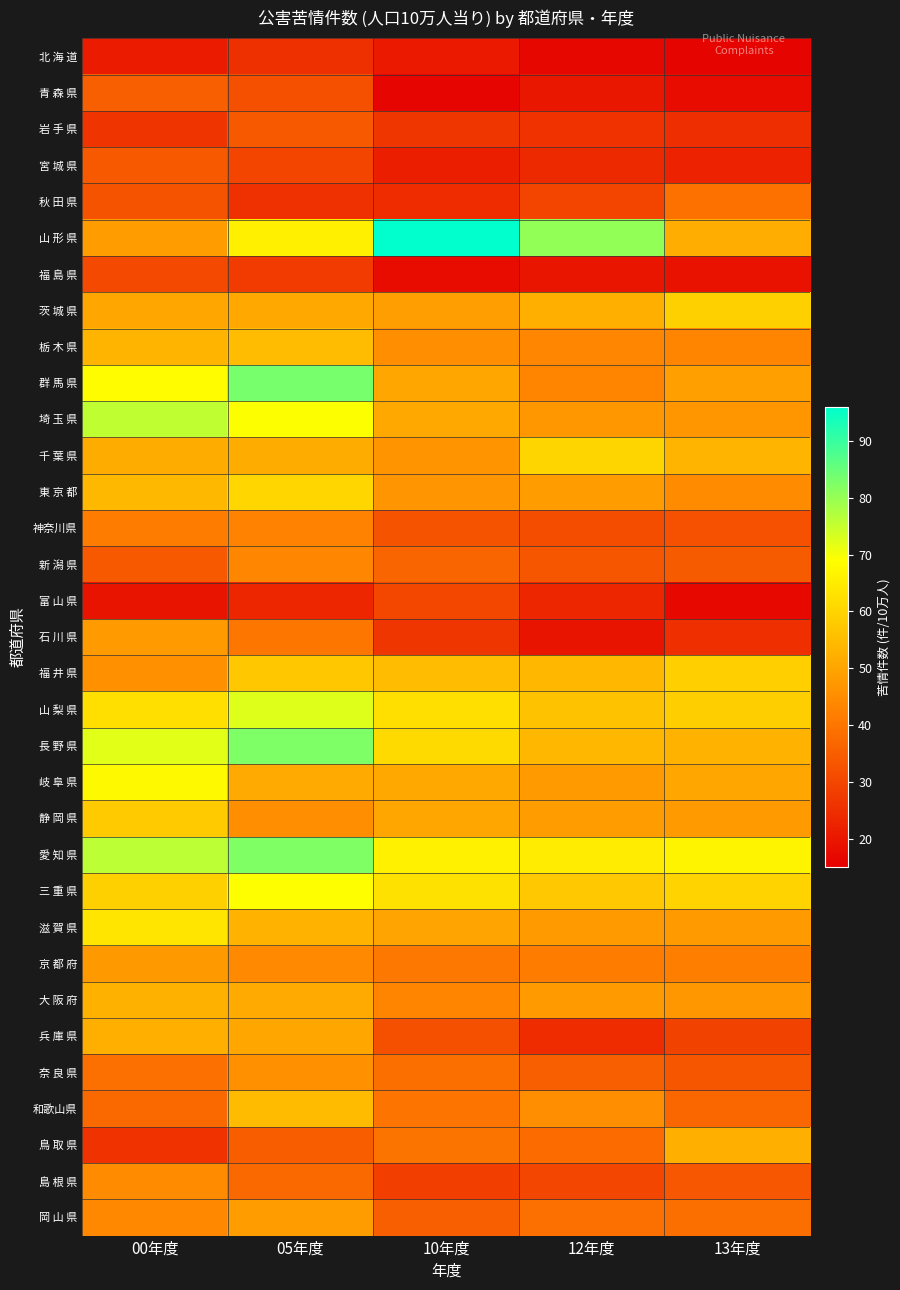

Reading right to left, what are all the values shown in this chart?

北 海 道: 13年度=16.0	12年度=16.7	10年度=20.4	05年度=25.1	00年度=20.9
青 森 県: 13年度=17.7	12年度=20.1	10年度=16.2	05年度=32.2	00年度=35.1
岩 手 県: 13年度=24.8	12年度=25.8	10年度=26.7	05年度=34.1	00年度=26.2
宮 城 県: 13年度=22.3	12年度=24.0	10年度=21.6	05年度=29.4	00年度=33.9
秋 田 県: 13年度=38.9	12年度=29.5	10年度=24.6	05年度=25.4	00年度=32.7
山 形 県: 13年度=51.8	12年度=80.4	10年度=96.0	05年度=65.8	00年度=48.4
福 島 県: 13年度=19.0	12年度=19.7	10年度=17.4	05年度=27.7	00年度=30.6
茨 城 県: 13年度=59.0	12年度=52.2	10年度=48.6	05年度=50.6	00年度=50.5
栃 木 県: 13年度=43.2	12年度=43.5	10年度=45.3	05年度=54.9	00年度=53.3
群 馬 県: 13年度=49.0	12年度=43.1	10年度=50.3	05年度=83.3	00年度=68.4
埼 玉 県: 13年度=46.8	12年度=47.2	10年度=50.7	05年度=69.2	00年度=75.7
千 葉 県: 13年度=53.5	12年度=60.1	10年度=46.5	05年度=51.6	00年度=51.6
東 京 都: 13年度=44.9	12年度=48.1	10年度=46.7	05年度=60.4	00年度=54.0
神奈川県: 13年度=32.3	12年度=31.6	10年度=32.6	05年度=42.6	00年度=41.4
新 潟 県: 13年度=34.4	12年度=33.2	10年度=36.6	05年度=43.5	00年度=34.1
富 山 県: 13年度=17.2	12年度=23.1	10年度=30.1	05年度=23.1	00年度=19.5
石 川 県: 13年度=25.2	12年度=19.3	10年度=26.7	05年度=40.4	00年度=47.8
福 井 県: 13年度=58.9	12年度=53.9	10年度=54.9	05年度=57.1	00年度=46.0
山 梨 県: 13年度=58.7	12年度=56.2	10年度=62.2	05年度=72.5	00年度=62.3
長 野 県: 13年度=53.0	12年度=53.8	10年度=61.3	05年度=82.5	00年度=72.1
岐 阜 県: 13年度=50.5	12年度=47.8	10年度=50.8	05年度=51.1	00年度=67.8
静 岡 県: 13年度=47.8	12年度=48.3	10年度=50.3	05年度=45.5	00年度=57.8
愛 知 県: 13年度=66.7	12年度=65.0	10年度=66.1	05年度=82.3	00年度=76.0
三 重 県: 13年度=59.8	12年度=57.4	10年度=62.7	05年度=68.8	00年度=59.1
滋 賀 県: 13年度=47.6	12年度=47.9	10年度=49.9	05年度=52.9	00年度=63.6
京 都 府: 13年度=41.9	12年度=41.6	10年度=40.5	05年度=44.2	00年度=47.5
大 阪 府: 13年度=47.0	12年度=47.8	10年度=43.3	05年度=51.2	00年度=52.6
兵 庫 県: 13年度=29.2	12年度=24.5	10年度=31.8	05年度=50.2	00年度=52.2
奈 良 県: 13年度=33.5	12年度=35.3	10年度=38.6	05年度=45.7	00年度=38.8
和歌山県: 13年度=36.8	12年度=45.1	10年度=39.9	05年度=54.8	00年度=37.1
鳥 取 県: 13年度=52.1	12年度=37.8	10年度=39.6	05年度=34.8	00年度=25.6
島 根 県: 13年度=33.6	12年度=30.0	10年度=28.6	05年度=37.3	00年度=44.8
岡 山 県: 13年度=38.4	12年度=38.8	10年度=35.1	05年度=48.2	00年度=44.1